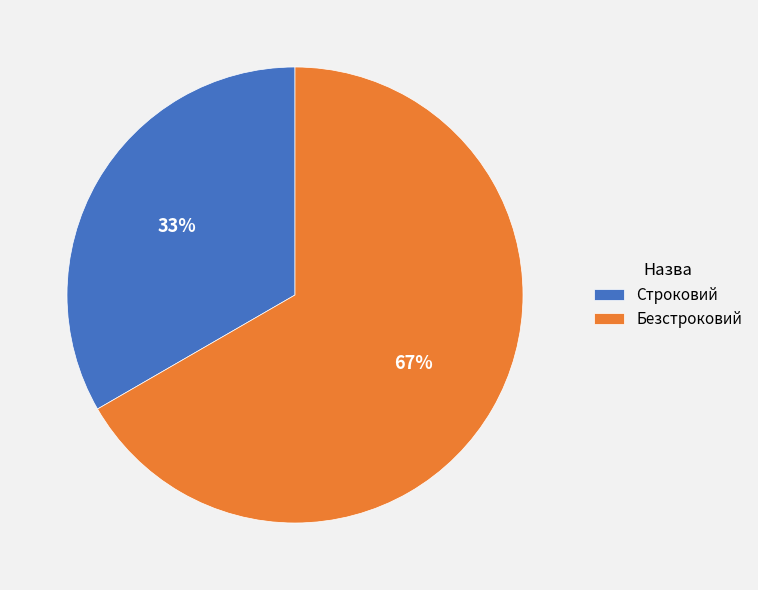

Is there a majority slice in this chart?

Yes